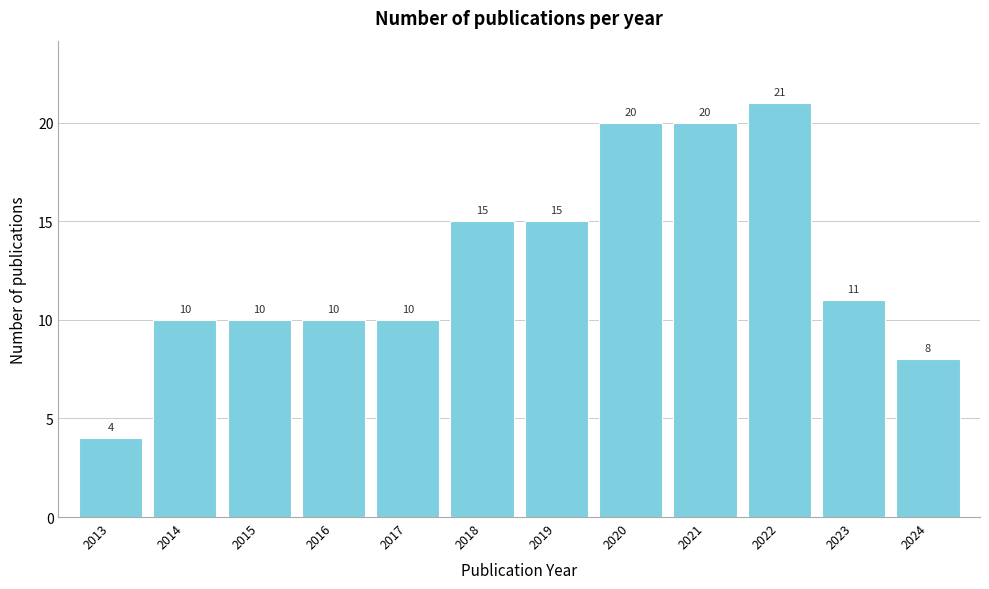

Reading left to right, extract all data points from this chart.

4	10	10	10	10	15	15	20	20	21	11	8